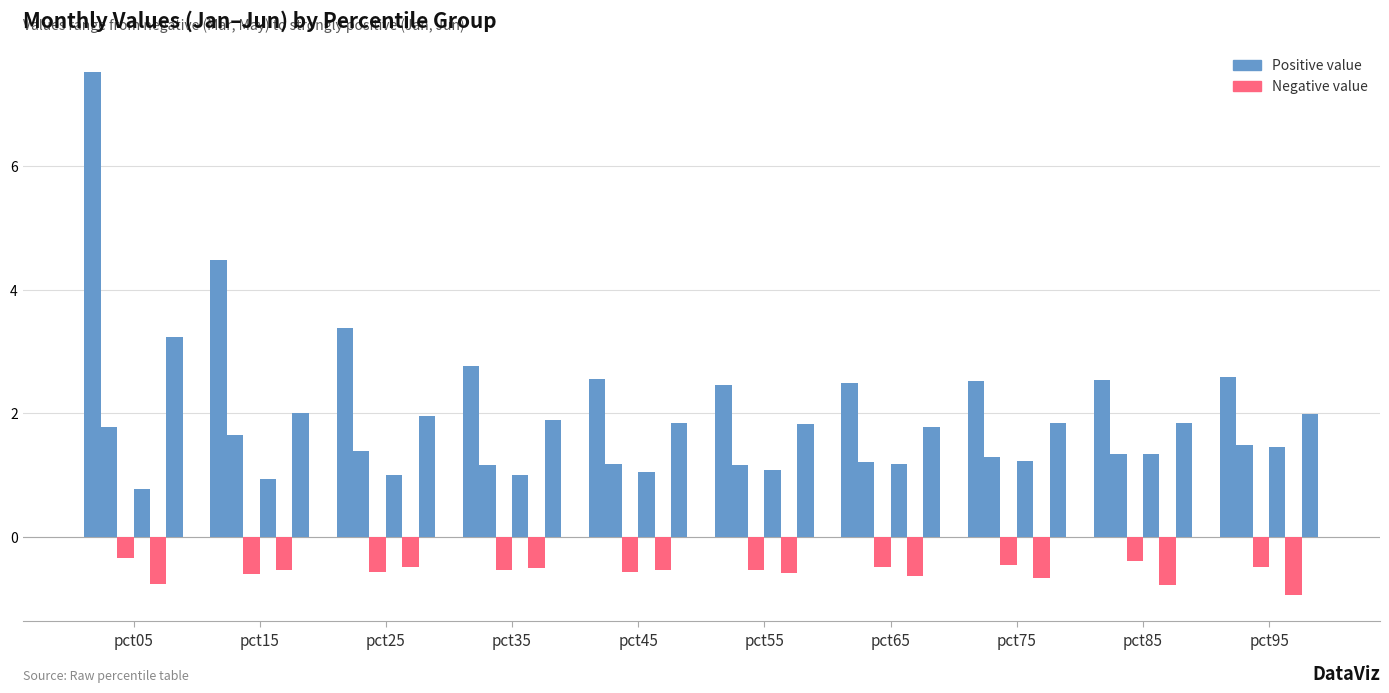

Reading right to left, transcribe all the data shown in this chart.

Jan: pct95=2.6	pct85=2.5	pct75=2.5	pct65=2.5	pct55=2.5	pct45=2.6	pct35=2.8	pct25=3.4	pct15=4.5	pct05=7.5
Feb: pct95=1.5	pct85=1.3	pct75=1.3	pct65=1.2	pct55=1.2	pct45=1.2	pct35=1.2	pct25=1.4	pct15=1.6	pct05=1.8
Mar: pct95=-0.5	pct85=-0.4	pct75=-0.5	pct65=-0.5	pct55=-0.5	pct45=-0.6	pct35=-0.5	pct25=-0.6	pct15=-0.6	pct05=-0.3
Apr: pct95=1.4	pct85=1.3	pct75=1.2	pct65=1.2	pct55=1.1	pct45=1.0	pct35=1.0	pct25=1.0	pct15=0.9	pct05=0.8
May: pct95=-1.0	pct85=-0.8	pct75=-0.7	pct65=-0.6	pct55=-0.6	pct45=-0.5	pct35=-0.5	pct25=-0.5	pct15=-0.5	pct05=-0.8
Jun: pct95=2.0	pct85=1.8	pct75=1.8	pct65=1.8	pct55=1.8	pct45=1.8	pct35=1.9	pct25=2.0	pct15=2.0	pct05=3.2